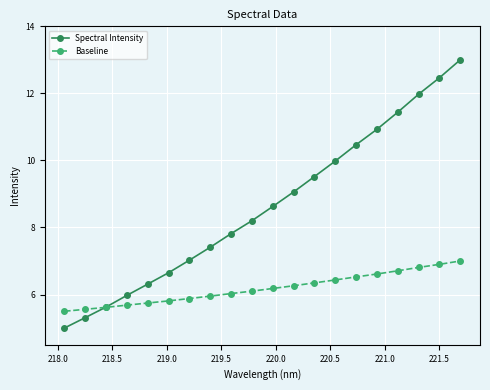

How many intersections are there between Baseline and Spectral Intensity?

1